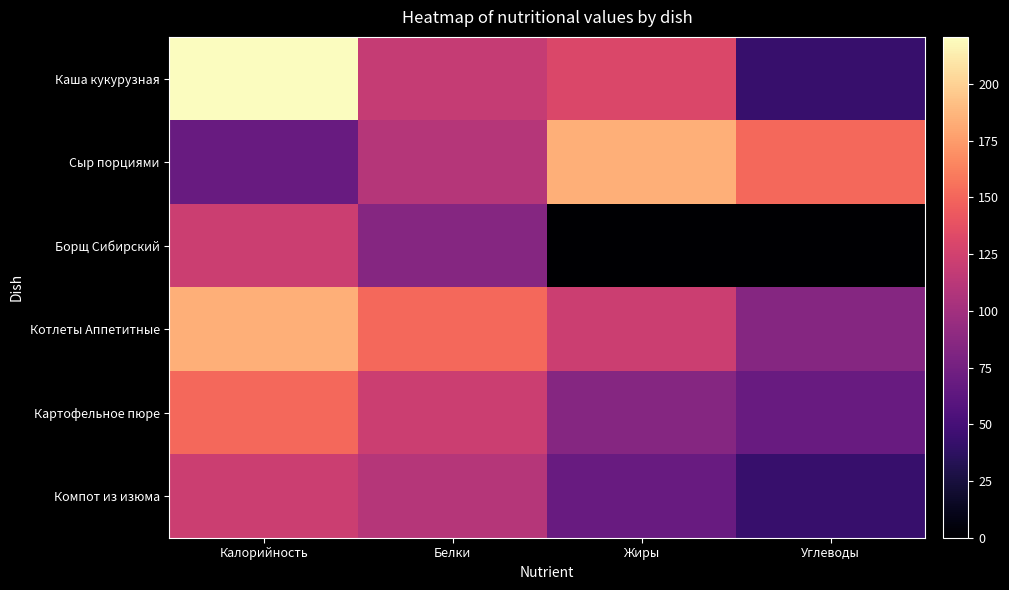

Which series has the widest spread of values?

Каша кукурузная